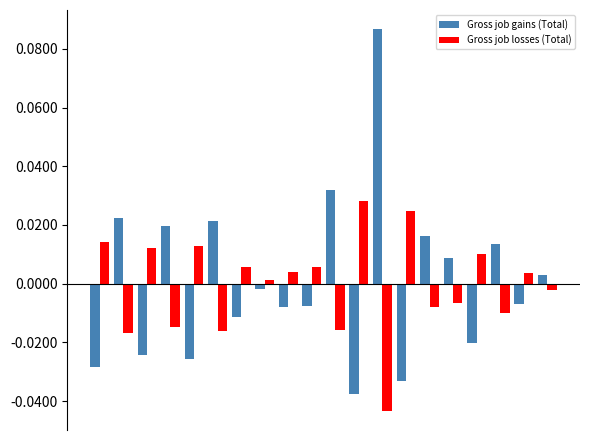

Which series has the widest spread of values?

Gross job gains (Total)